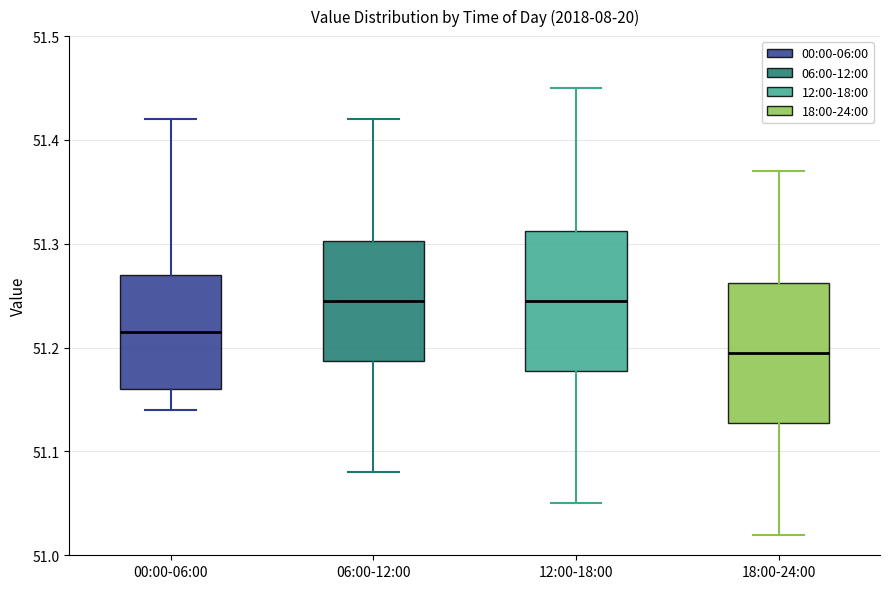

Which box's median line is the lowest?

18:00-24:00